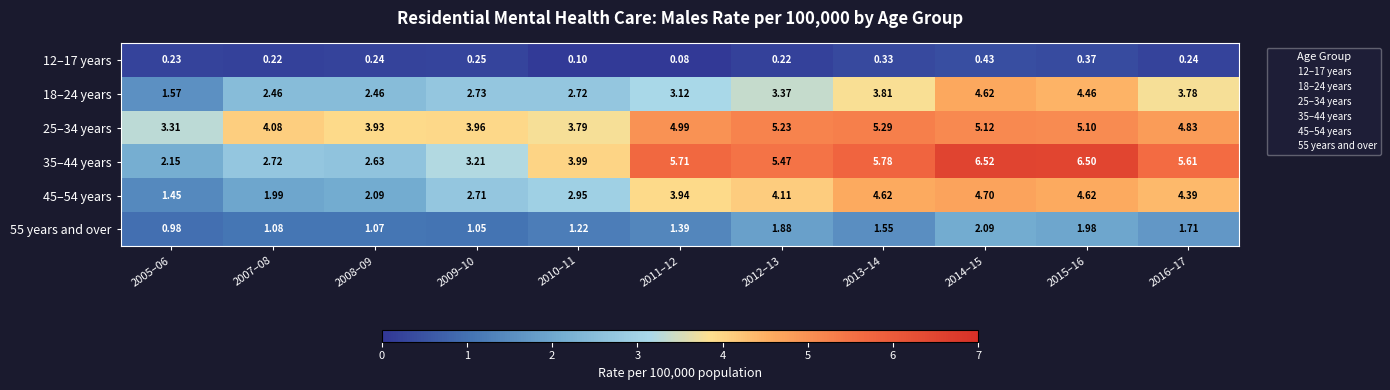

Is the value of 12–17 years at 2008–09 greater than the value of 18–24 years at 2012–13?

No